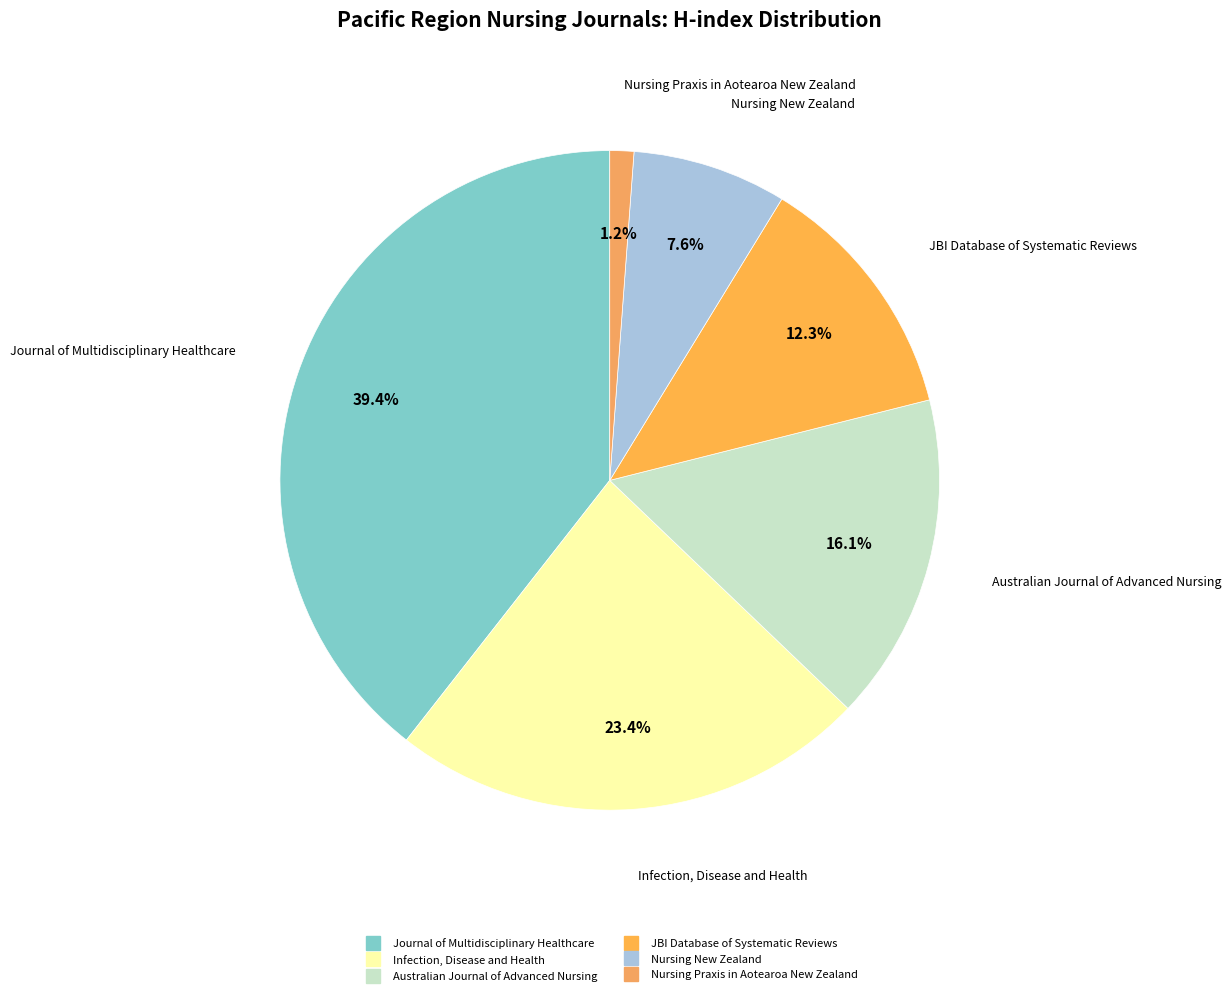

Does JBI Database of Systematic Reviews account for over 50% of the chart?

No